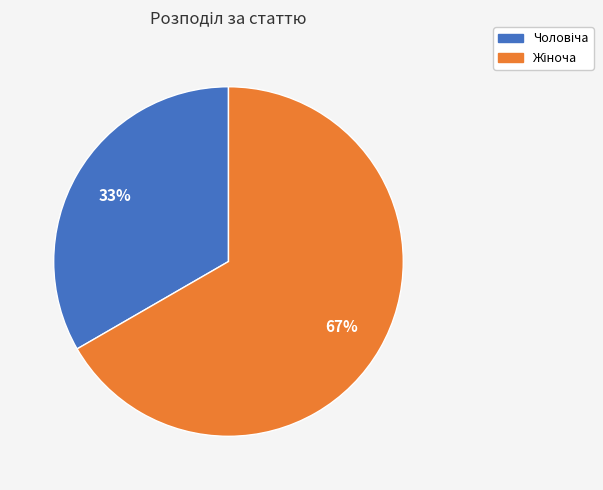

To the nearest percent, what is the average slice percentage?

50%